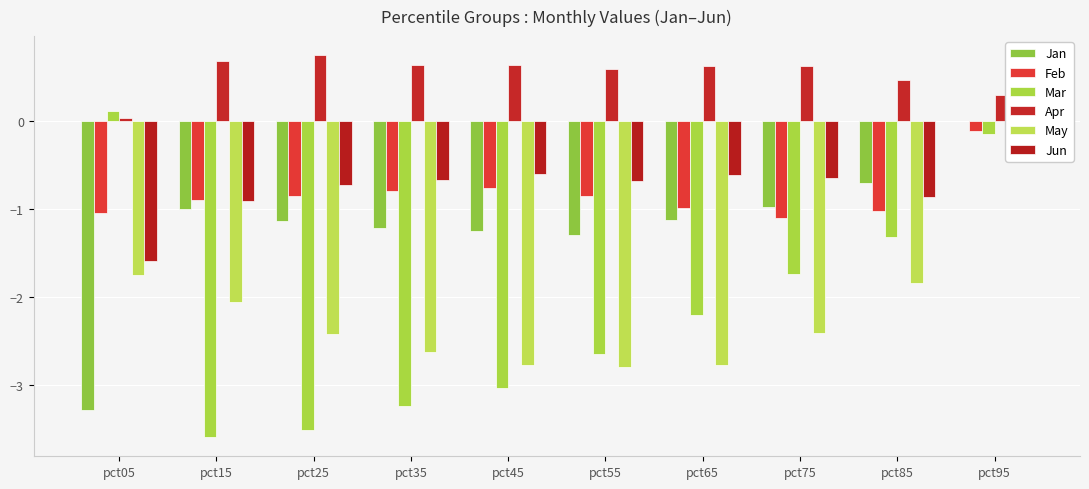

What are all the series names shown in the legend?

Jan, Feb, Mar, Apr, May, Jun